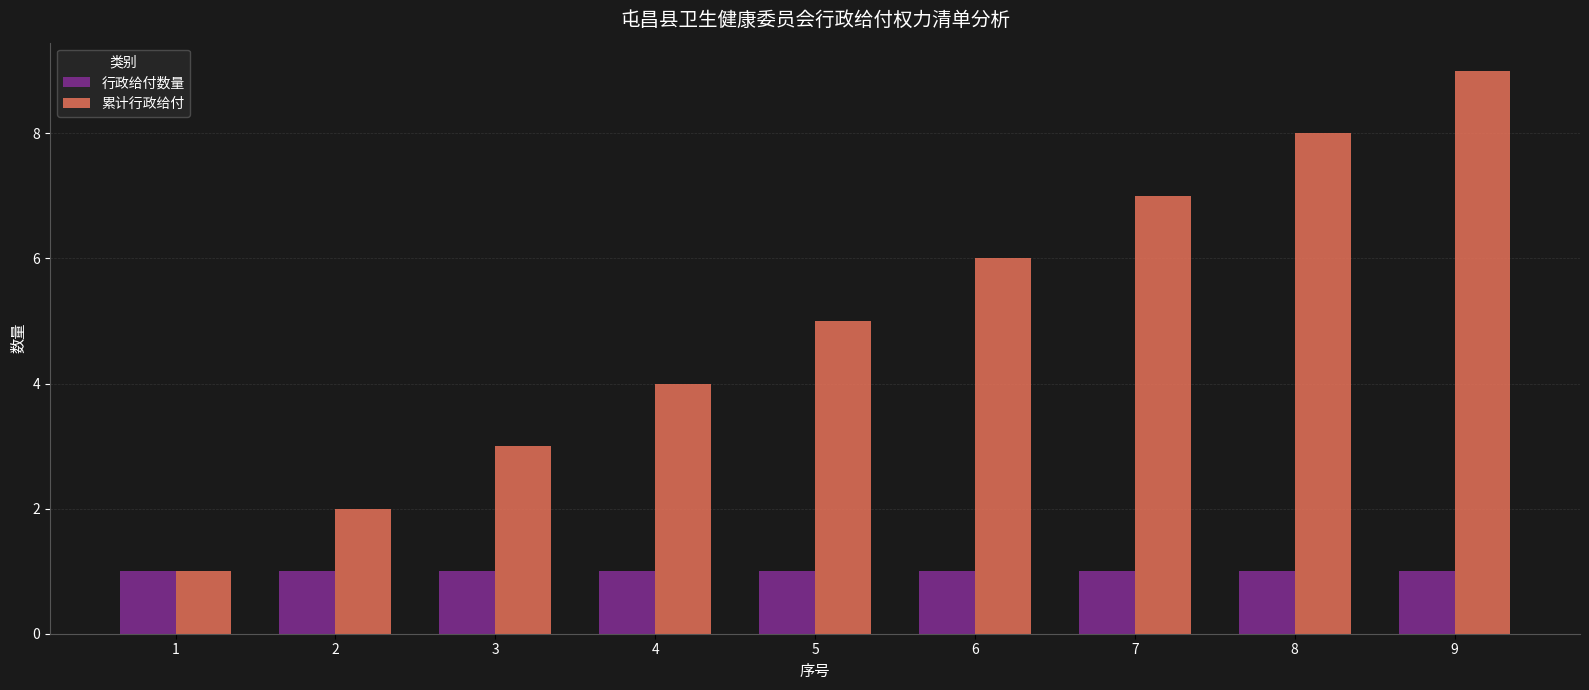

Which series changed the most between 2 and 4?

累计行政给付